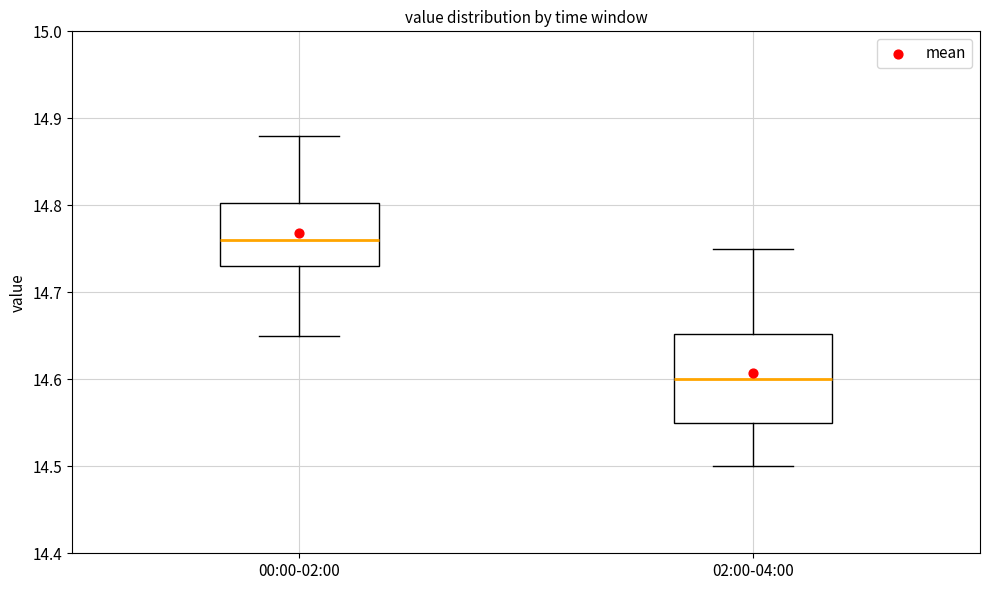

Which box has the highest median line?

00:00-02:00